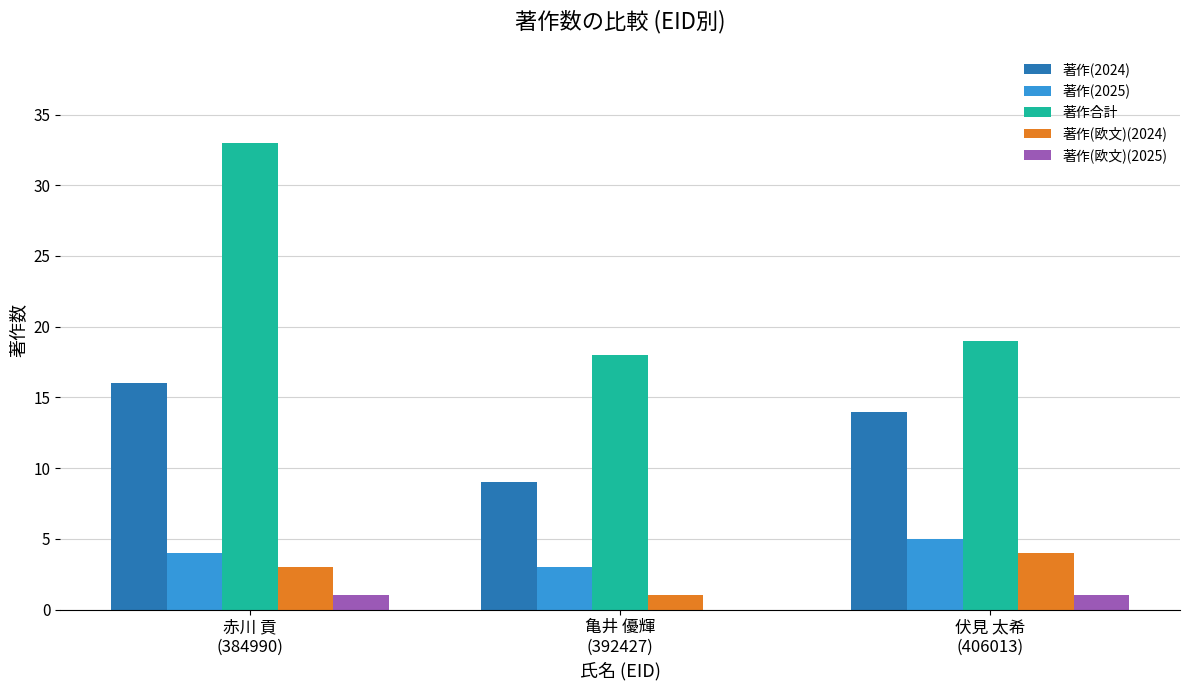

Are the bars grouped side by side (vs. stacked)?

Yes